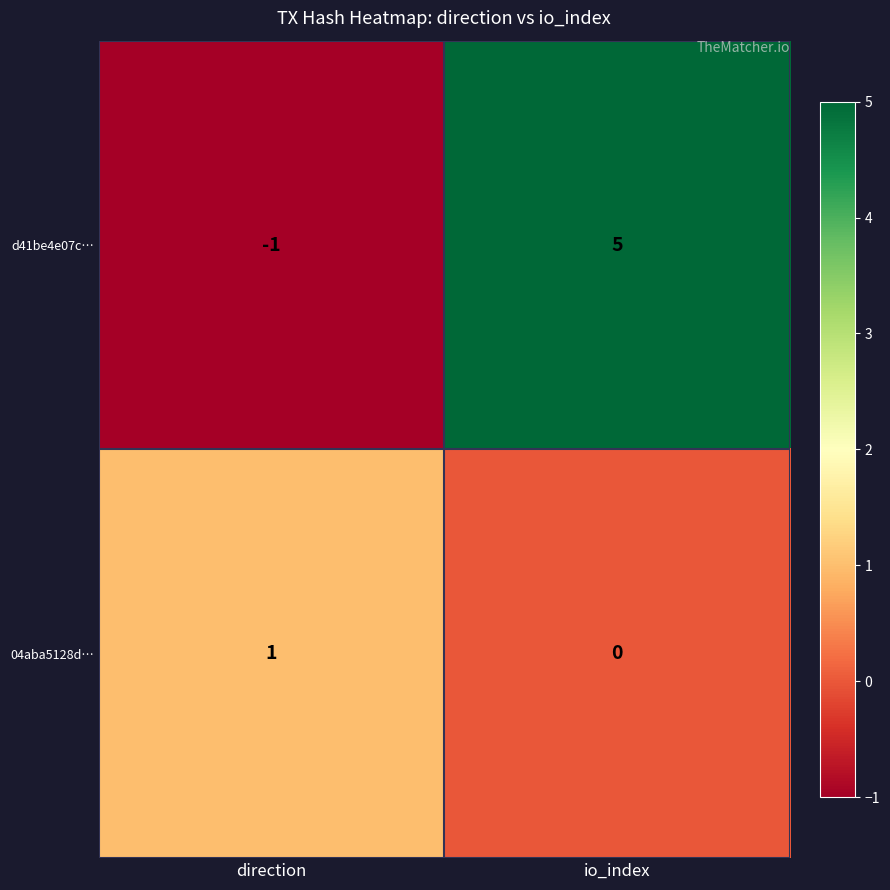

What is the sum of the d41be4e07c… values at direction and io_index?

4